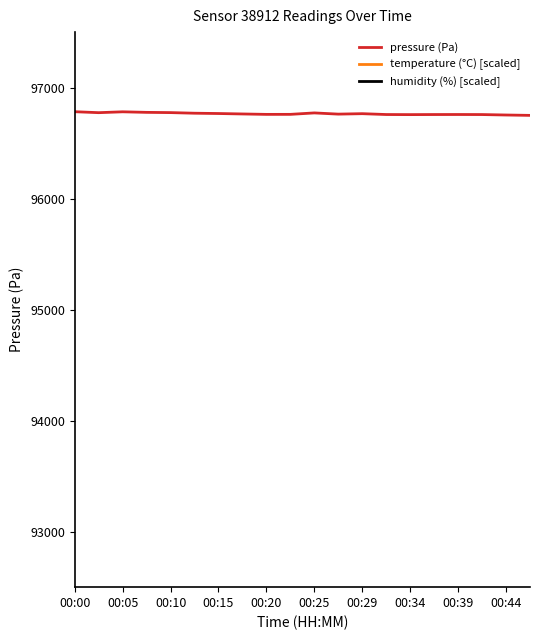

True or false: temperature (°C) [scaled] and pressure (Pa) intersect in this chart.

False